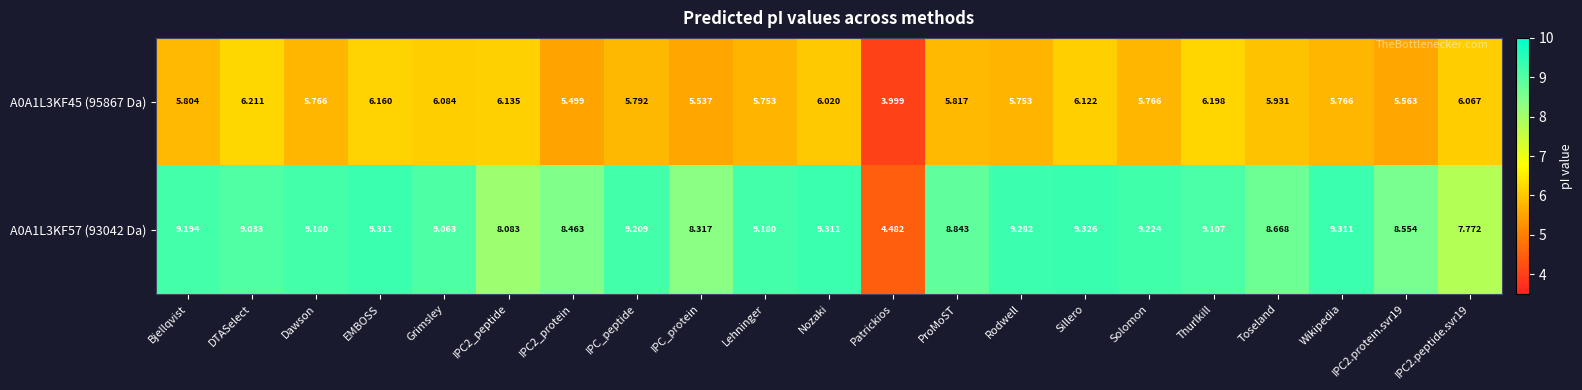

Rank the series by their average value, from highest to lowest.

A0A1L3KF57 (93042 Da), A0A1L3KF45 (95867 Da)